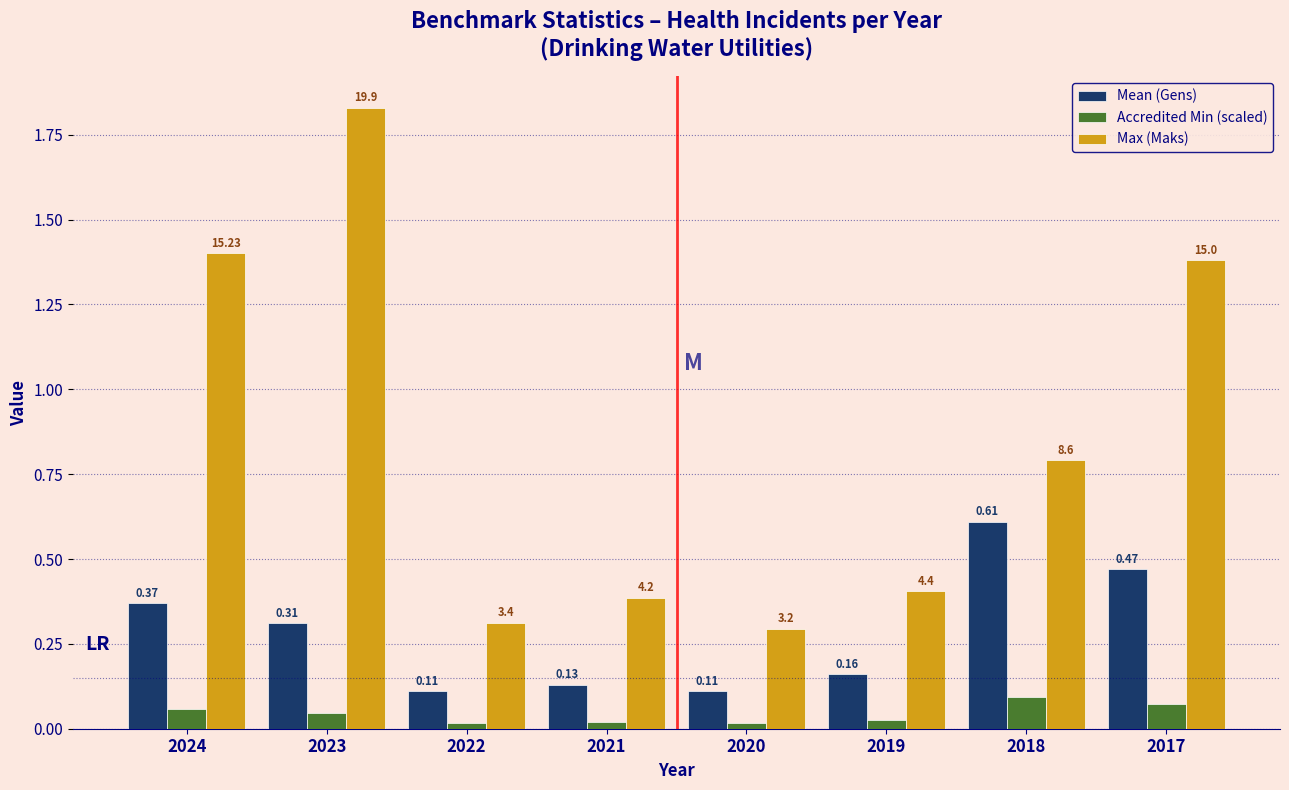

Rank the series at 2024 from highest to lowest value.

Max (Maks), Mean (Gens), Accredited Min (scaled)